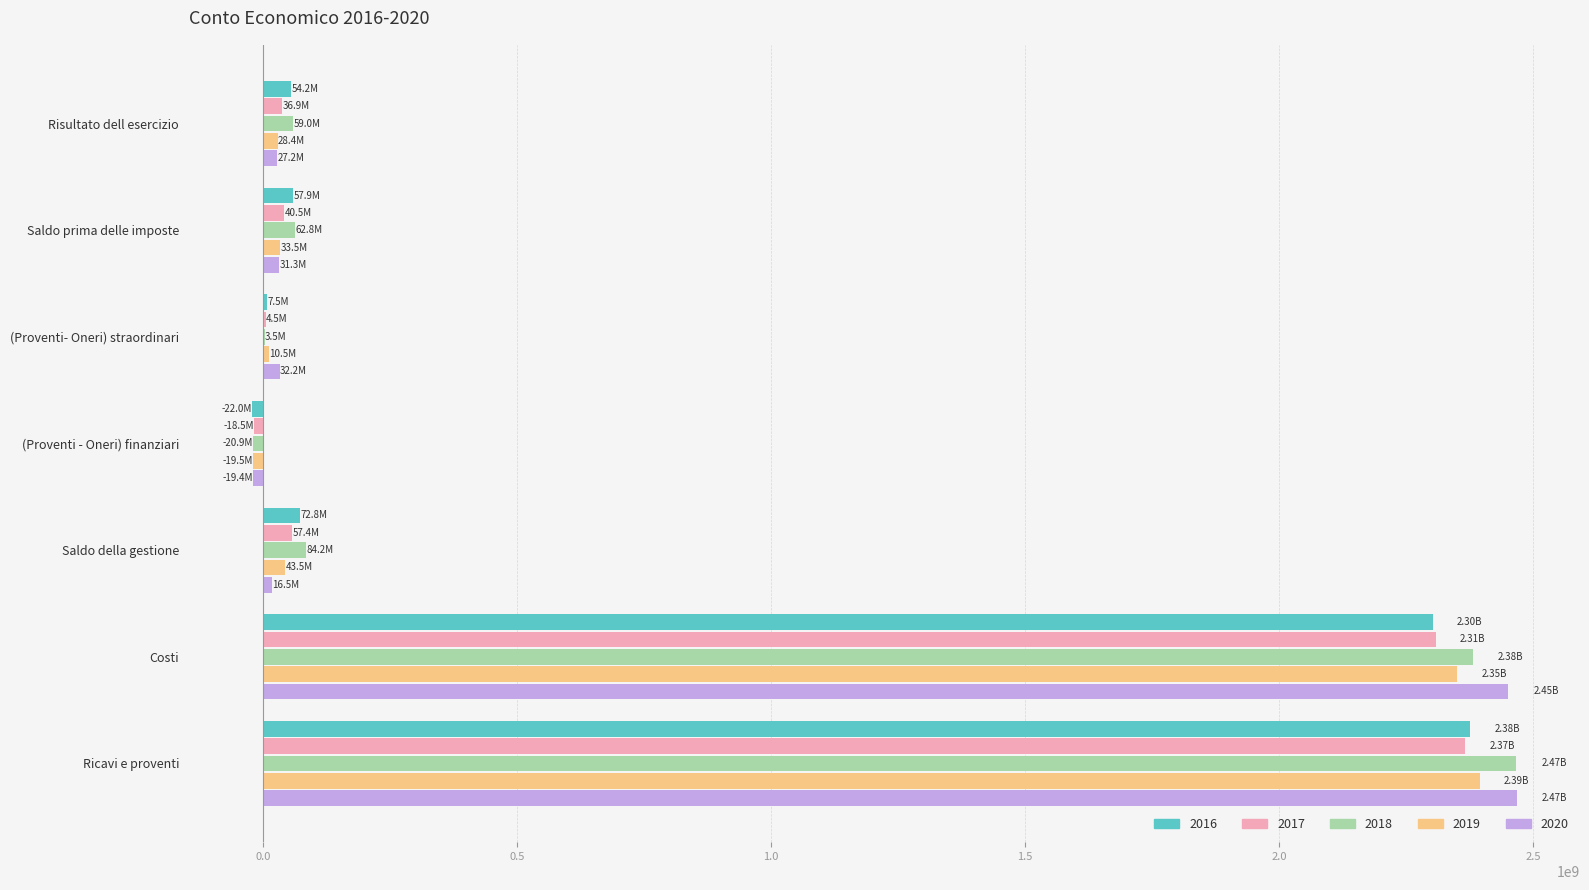

How many data points in 2020 are above 31291754?

4